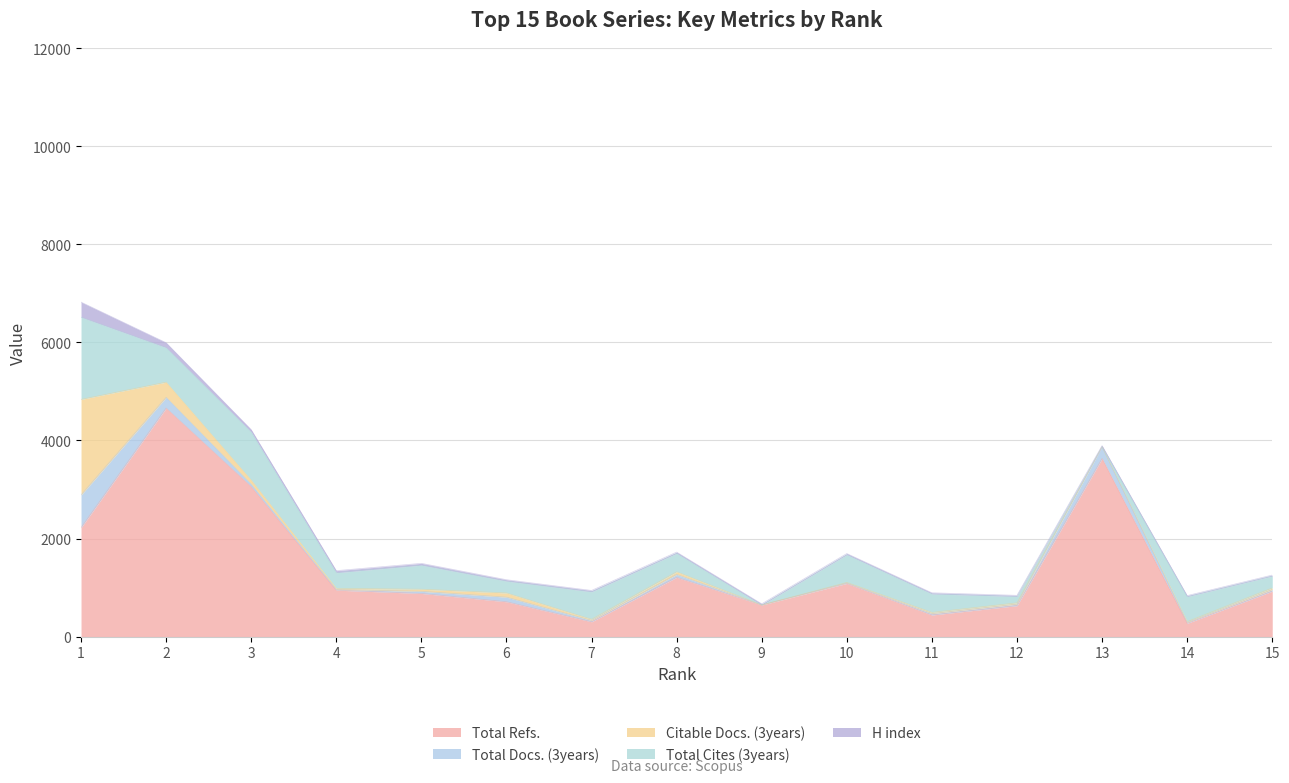

True or false: Citable Docs. (3years) has a value of 141 at 6.

False